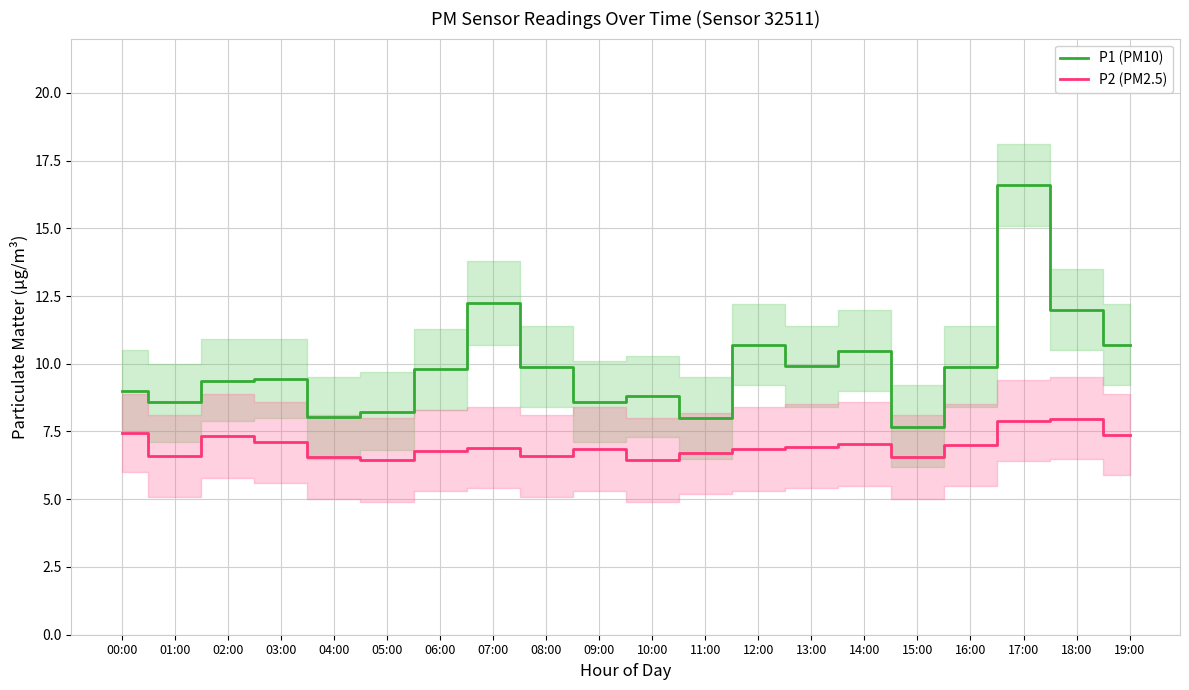

What is the difference between the P1 (PM10) values at 02:00 and 05:00?

1.2